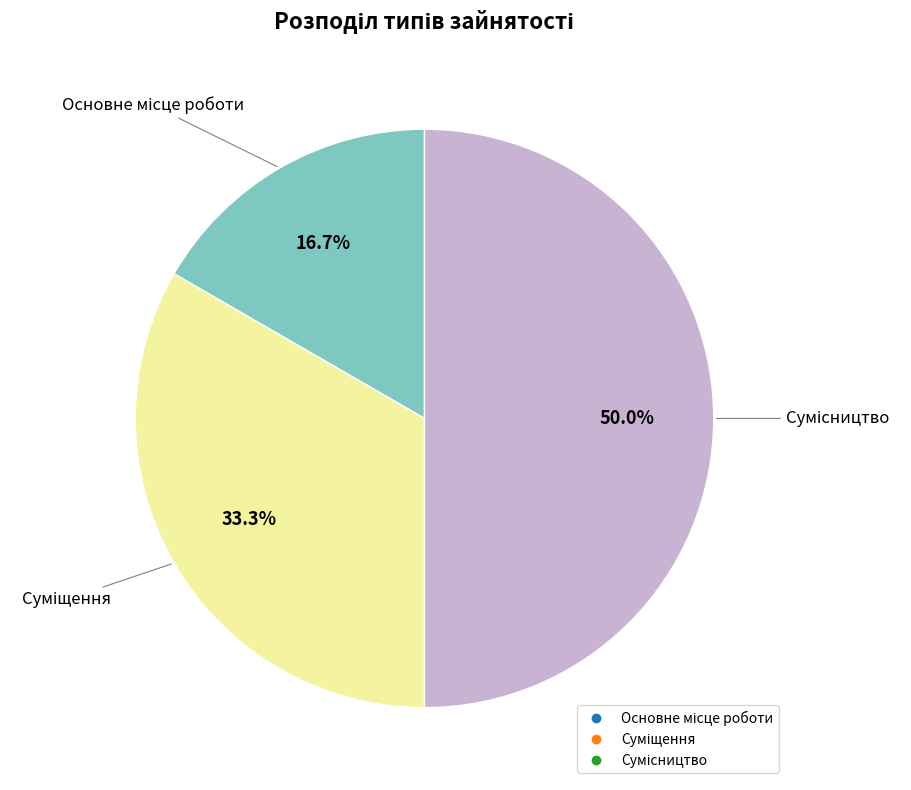

How many slices are in this pie chart?

3